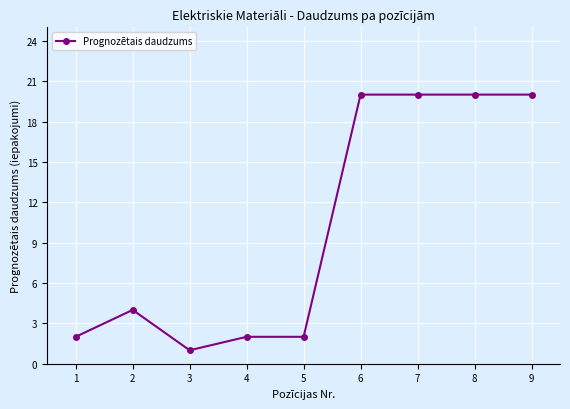

Is it true that the value at 2 is 3?

False